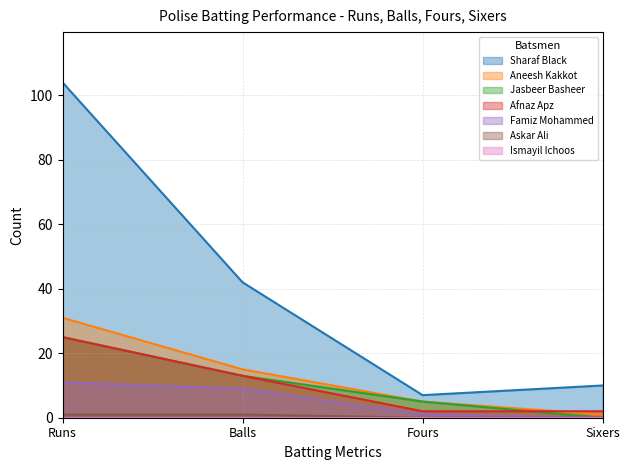

Does the chart have visible grid lines?

Yes